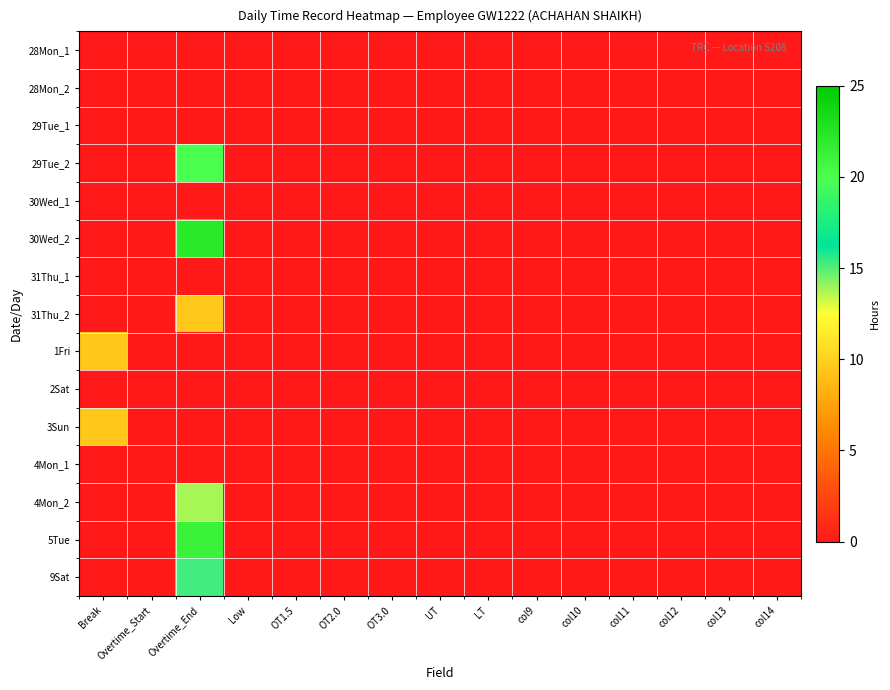

Reading left to right, extract all data points from this chart.

28Mon_1: Break=0.0	Overtime_Start=0.0	Overtime_End=0.0	Low=0.0	OT1.5=0.0	OT2.0=0.0	OT3.0=0.0	UT=0.0	LT=0.0	col9=0.0	col10=0.0	col11=0.0	col12=0.0	col13=0.0	col14=0.0
28Mon_2: Break=0.0	Overtime_Start=0.0	Overtime_End=0.0	Low=0.0	OT1.5=0.0	OT2.0=0.0	OT3.0=0.0	UT=0.0	LT=0.0	col9=0.0	col10=0.0	col11=0.0	col12=0.0	col13=0.0	col14=0.0
29Tue_1: Break=0.0	Overtime_Start=0.0	Overtime_End=0.0	Low=0.0	OT1.5=0.0	OT2.0=0.0	OT3.0=0.0	UT=0.0	LT=0.0	col9=0.0	col10=0.0	col11=0.0	col12=0.0	col13=0.0	col14=0.0
29Tue_2: Break=0.0	Overtime_Start=0.0	Overtime_End=19.9	Low=0.0	OT1.5=0.0	OT2.0=0.0	OT3.0=0.0	UT=0.0	LT=0.0	col9=0.0	col10=0.0	col11=0.0	col12=0.0	col13=0.0	col14=0.0
30Wed_1: Break=0.0	Overtime_Start=0.0	Overtime_End=0.0	Low=0.0	OT1.5=0.0	OT2.0=0.0	OT3.0=0.0	UT=0.0	LT=0.0	col9=0.0	col10=0.0	col11=0.0	col12=0.0	col13=0.0	col14=0.0
30Wed_2: Break=0.0	Overtime_Start=0.0	Overtime_End=22.2	Low=0.0	OT1.5=0.0	OT2.0=0.0	OT3.0=0.0	UT=0.0	LT=0.0	col9=0.0	col10=0.0	col11=0.0	col12=0.0	col13=0.0	col14=0.0
31Thu_1: Break=0.0	Overtime_Start=0.0	Overtime_End=0.0	Low=0.0	OT1.5=0.0	OT2.0=0.0	OT3.0=0.0	UT=0.0	LT=0.0	col9=0.0	col10=0.0	col11=0.0	col12=0.0	col13=0.0	col14=0.0
31Thu_2: Break=0.0	Overtime_Start=0.0	Overtime_End=9.6	Low=0.0	OT1.5=0.0	OT2.0=0.0	OT3.0=0.0	UT=0.0	LT=0.0	col9=0.0	col10=0.0	col11=0.0	col12=0.0	col13=0.0	col14=0.0
1Fri: Break=9.5	Overtime_Start=0.0	Overtime_End=0.0	Low=0.0	OT1.5=0.0	OT2.0=0.0	OT3.0=0.0	UT=0.0	LT=0.0	col9=0.0	col10=0.0	col11=0.0	col12=0.0	col13=0.0	col14=0.0
2Sat: Break=0.0	Overtime_Start=0.0	Overtime_End=0.0	Low=0.0	OT1.5=0.0	OT2.0=0.0	OT3.0=0.0	UT=0.0	LT=0.0	col9=0.0	col10=0.0	col11=0.0	col12=0.0	col13=0.0	col14=0.0
3Sun: Break=9.5	Overtime_Start=0.0	Overtime_End=0.0	Low=0.0	OT1.5=0.0	OT2.0=0.0	OT3.0=0.0	UT=0.0	LT=0.0	col9=0.0	col10=0.0	col11=0.0	col12=0.0	col13=0.0	col14=0.0
4Mon_1: Break=0.0	Overtime_Start=0.0	Overtime_End=0.0	Low=0.0	OT1.5=0.0	OT2.0=0.0	OT3.0=0.0	UT=0.0	LT=0.0	col9=0.0	col10=0.0	col11=0.0	col12=0.0	col13=0.0	col14=0.0
4Mon_2: Break=0.0	Overtime_Start=0.0	Overtime_End=13.8	Low=0.0	OT1.5=0.0	OT2.0=0.0	OT3.0=0.0	UT=0.0	LT=0.0	col9=0.0	col10=0.0	col11=0.0	col12=0.0	col13=0.0	col14=0.0
5Tue: Break=0.0	Overtime_Start=0.0	Overtime_End=21.1	Low=0.0	OT1.5=0.0	OT2.0=0.0	OT3.0=0.0	UT=0.0	LT=0.0	col9=0.0	col10=0.0	col11=0.0	col12=0.0	col13=0.0	col14=0.0
9Sat: Break=0.0	Overtime_Start=0.0	Overtime_End=15.3	Low=0.0	OT1.5=0.0	OT2.0=0.0	OT3.0=0.0	UT=0.0	LT=0.0	col9=0.0	col10=0.0	col11=0.0	col12=0.0	col13=0.0	col14=0.0